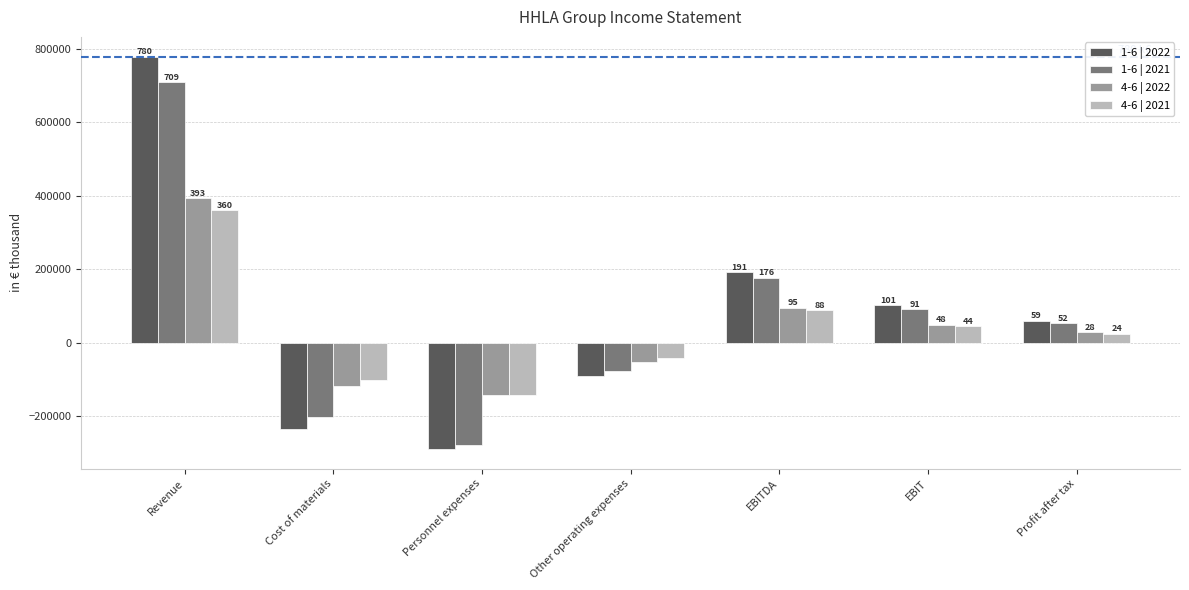

Does the chart contain stacked bars?

No